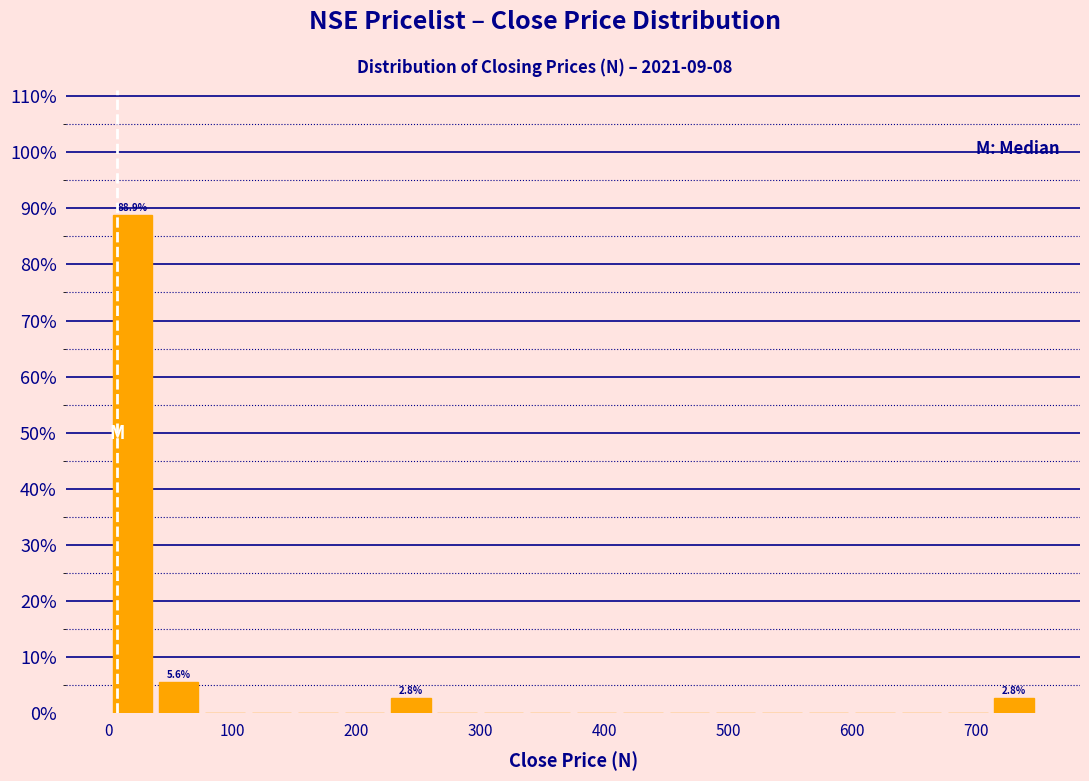

Read against the x-axis, roughly where is the centre of the tallest bar?

20